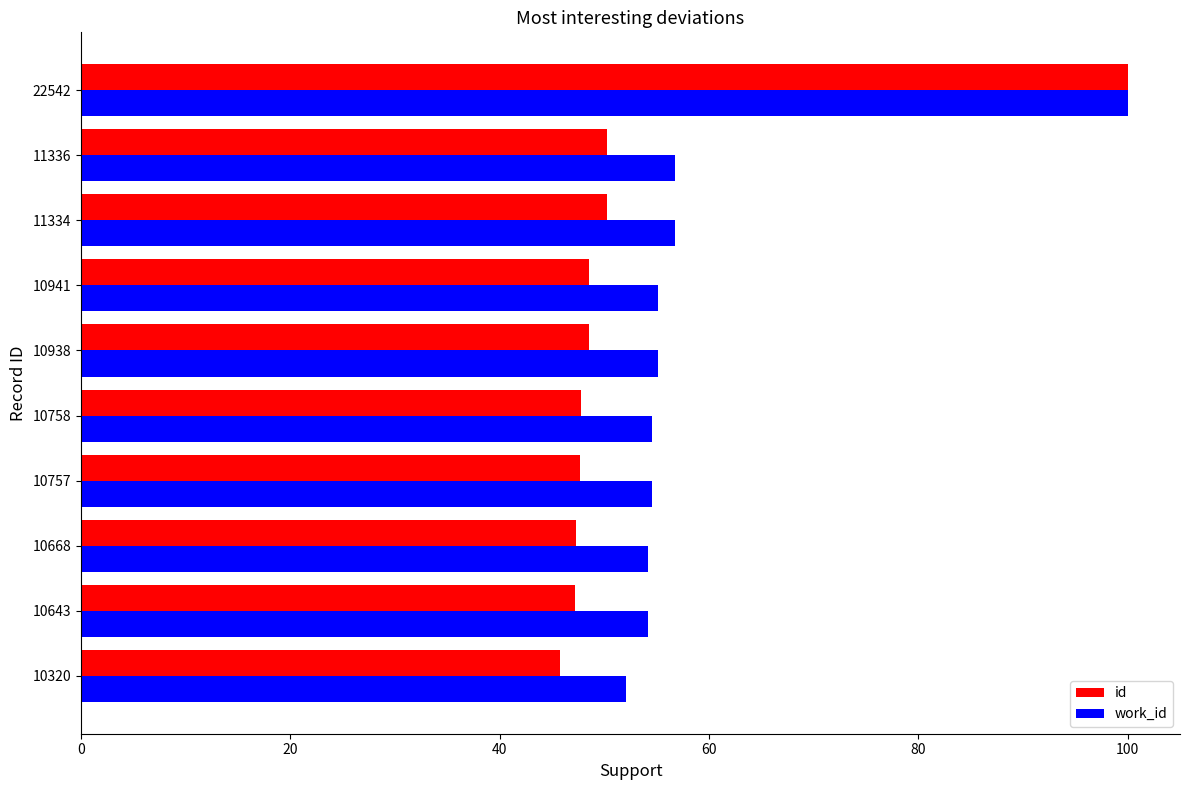

What is the difference between the maximum and second lowest values in the id series?

52.8